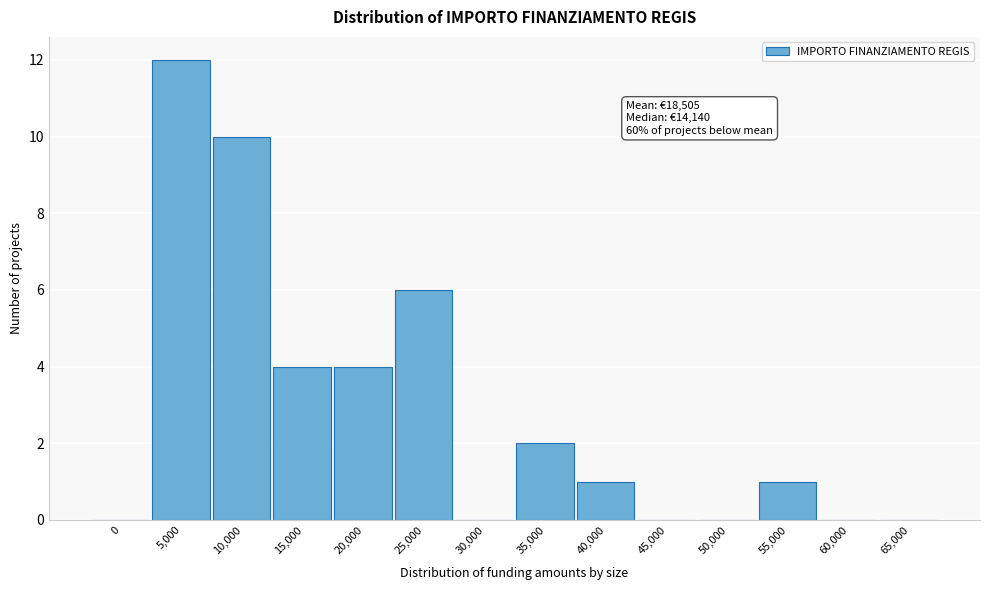

Reading left to right, what are all the values shown in this chart?

0=0	5,000=12	10,000=10	15,000=4	20,000=4	25,000=6	30,000=0	35,000=2	40,000=1	45,000=0	50,000=0	55,000=1	60,000=0	65,000=0